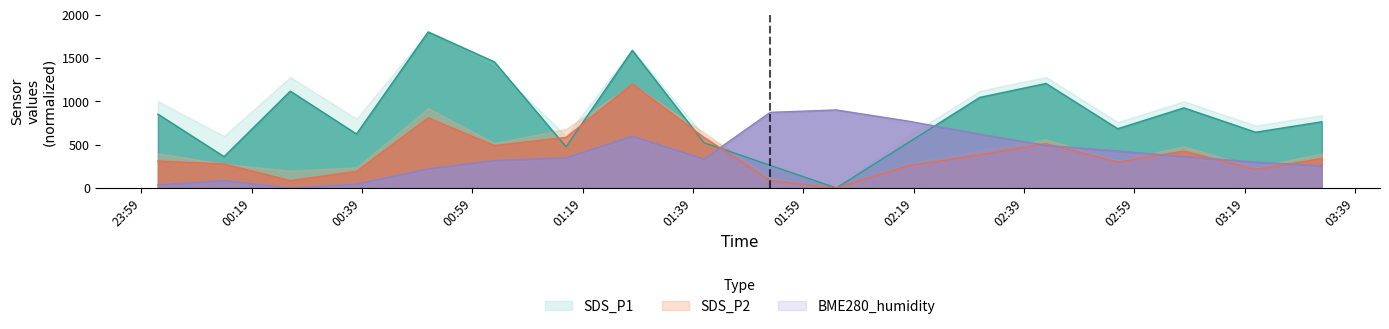

What is the label of the 9th point from the right?

2021-12-18 01:53